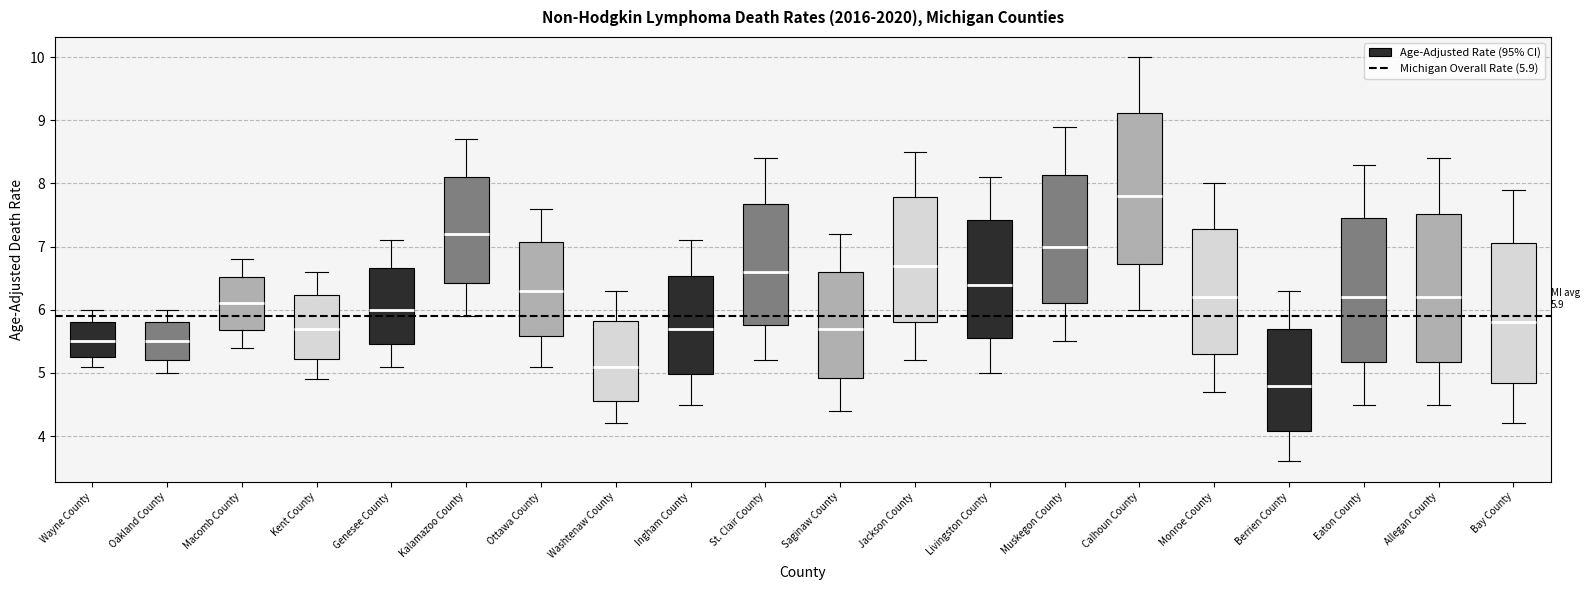

Which box has the lowest median line?

Berrien County